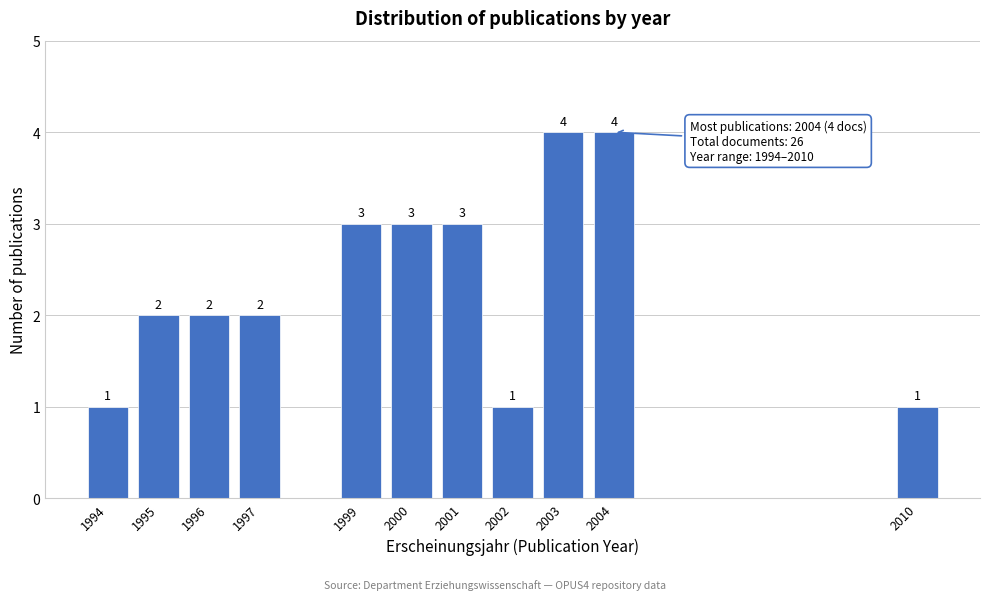

Reading left to right, extract all data points from this chart.

1994=1	1995=2	1996=2	1997=2	1999=3	2000=3	2001=3	2002=1	2003=4	2004=4	2010=1